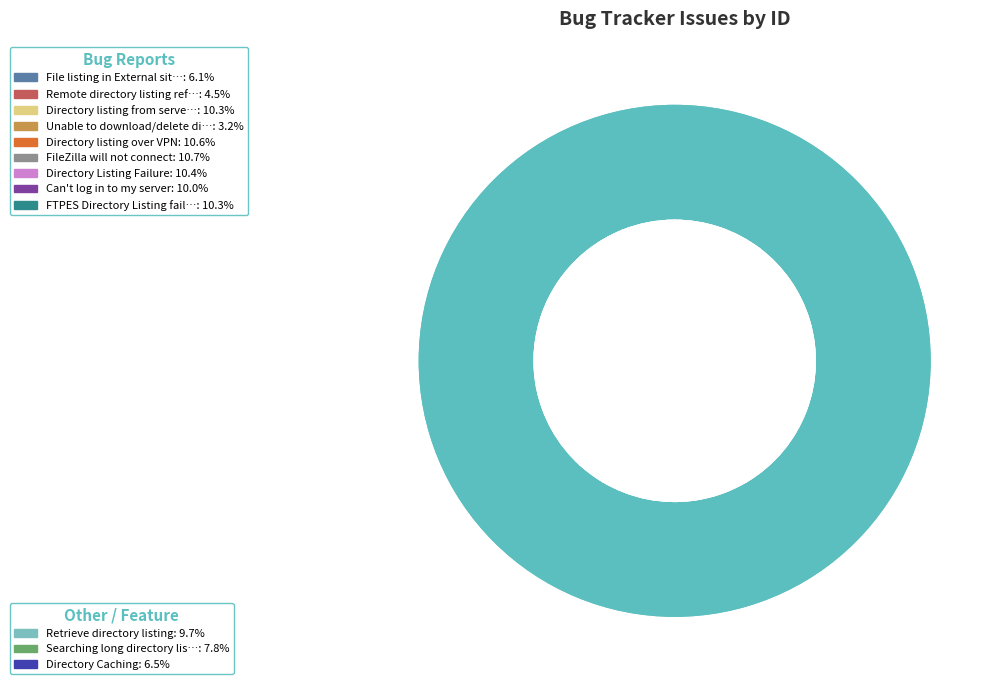

What is the total percentage of Searching long directory listings and Directory Caching?

14.3%